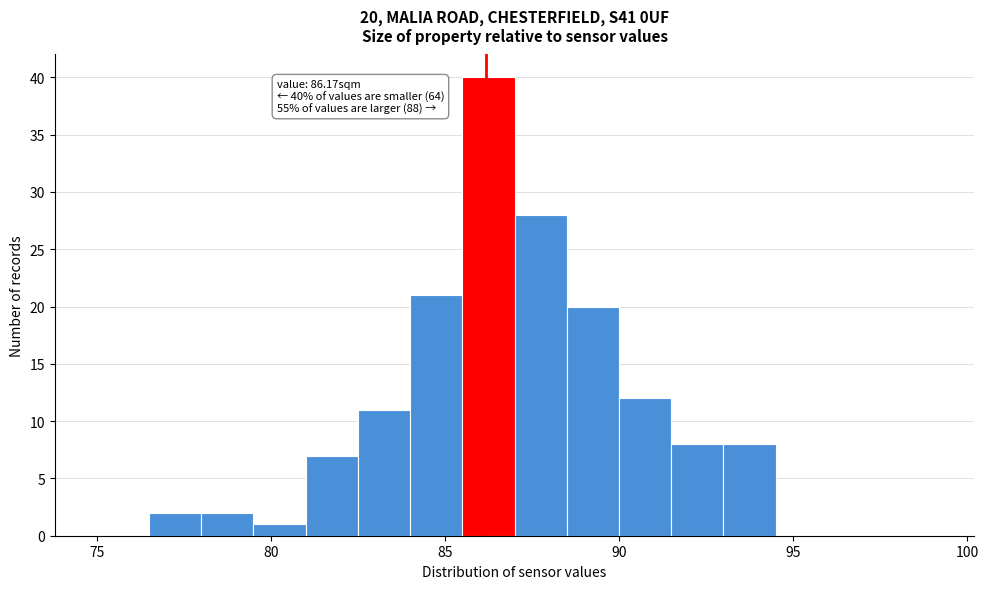

Around what value on the x-axis is the tallest bar? Give the approximate position of its centre, as read against the axis.

86.5